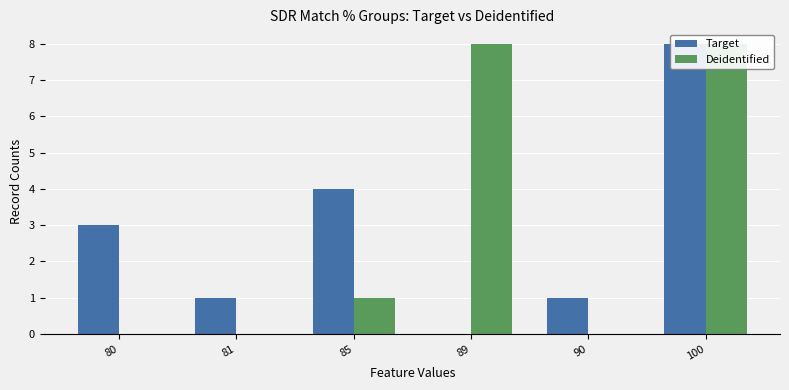

Reading left to right, what are all the values shown in this chart?

Target: 3	1	4	0	1	8
Deidentified: 0	0	1	8	0	8